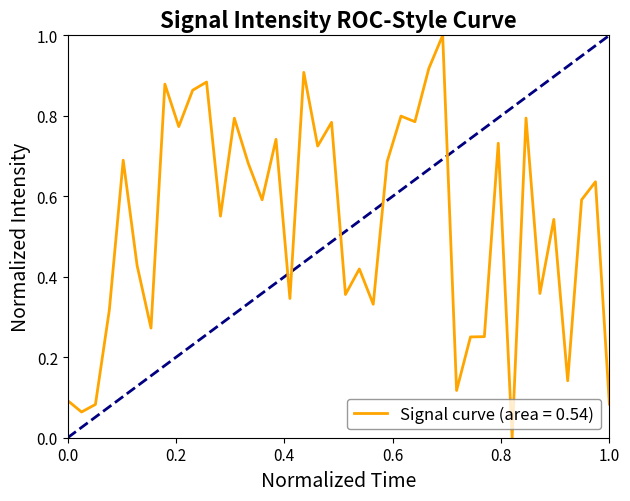

True or false: there are more than 2 points higher than both neighbors.

True